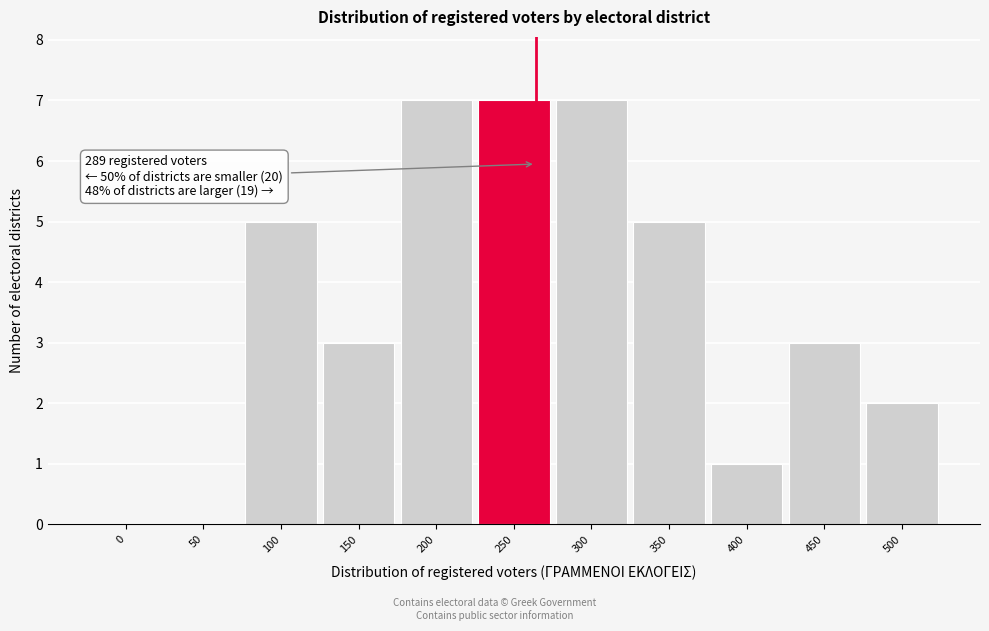

Reading left to right, extract all data points from this chart.

0=0	50=0	100=5	150=3	200=7	250=7	300=7	350=5	400=1	450=3	500=2